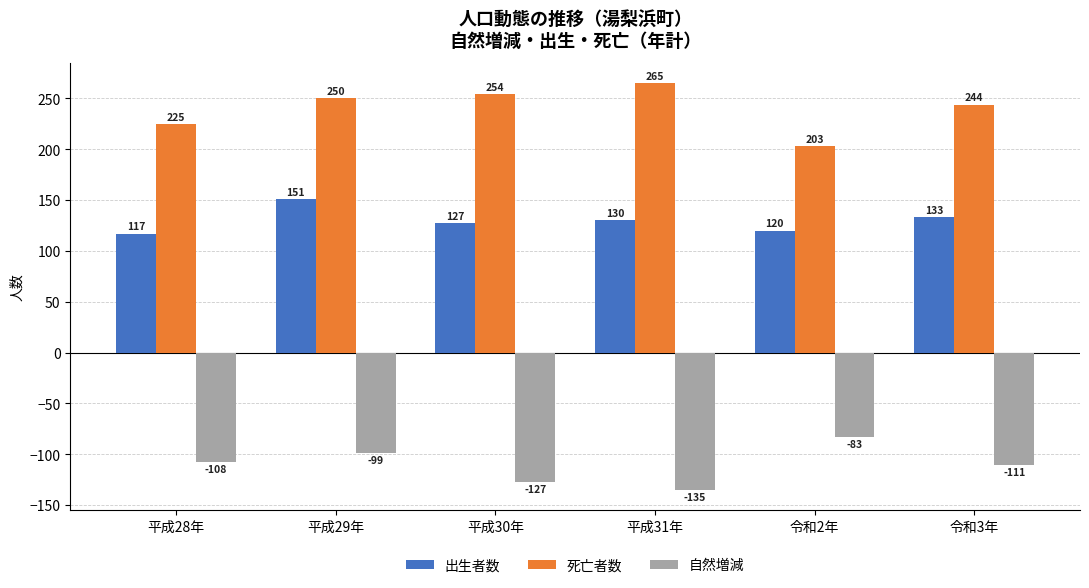

What is the difference between the highest and lowest values at 令和2年?

286